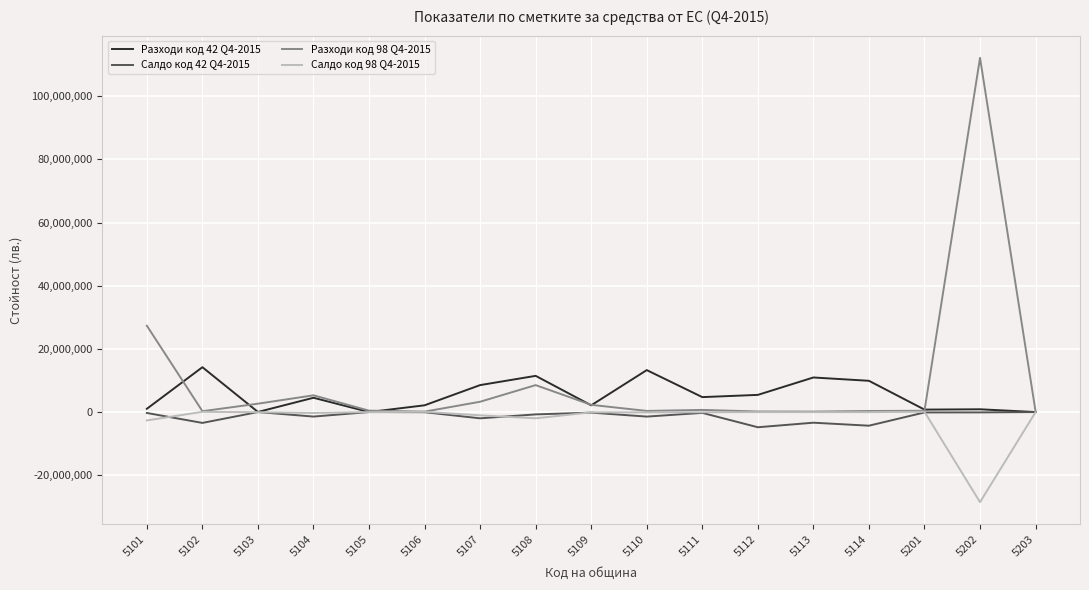

Which series has the widest spread of values?

Разходи код 98 Q4-2015